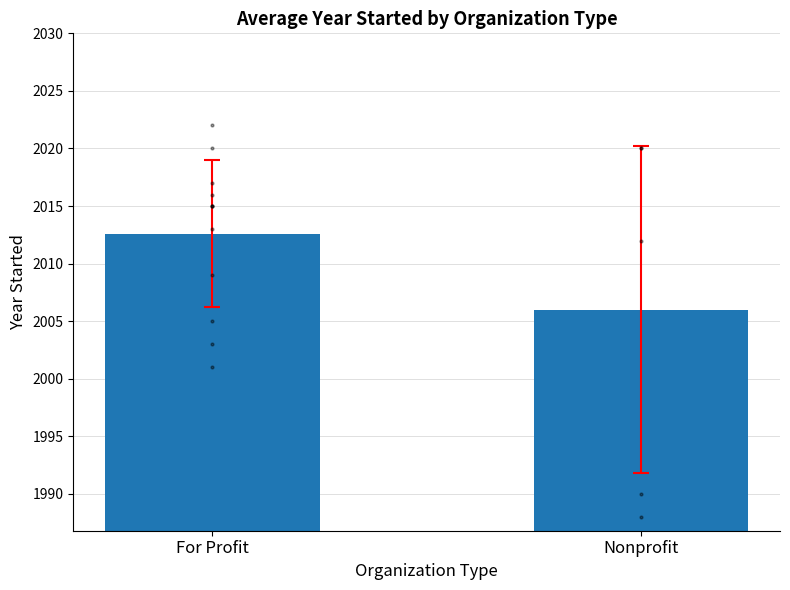

What is the difference between the maximum and minimum values?

6.6